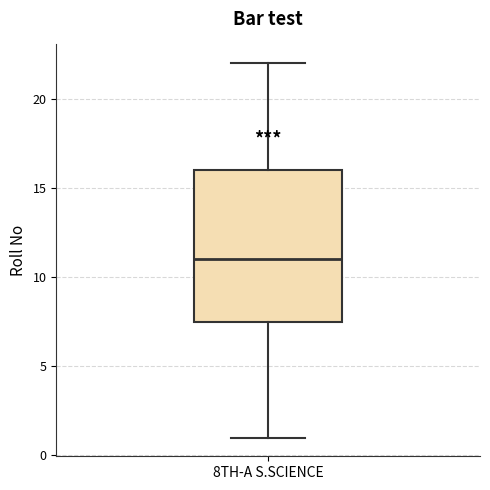

Where is the upper edge of the box for 8TH-A S.SCIENCE on the y-axis? The values are not printed on the chart, so give them approximately, as read against the axis.

16.0